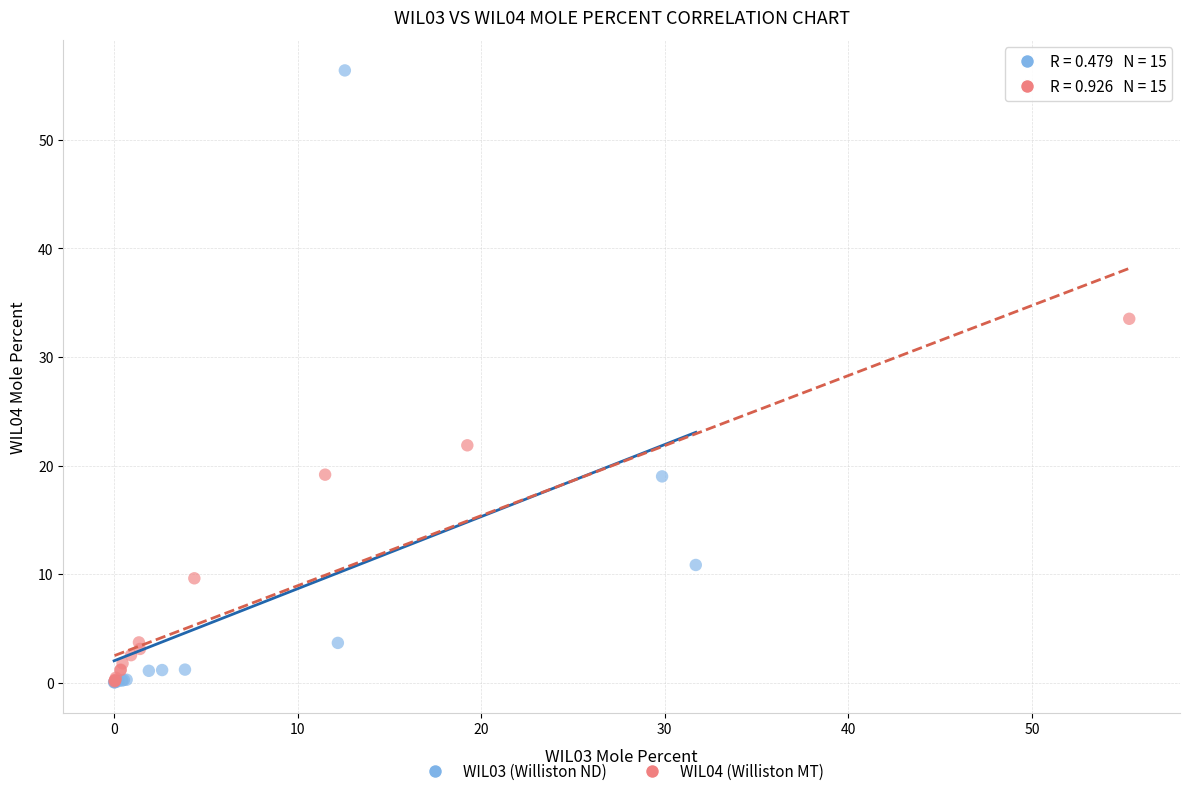

Which series has the largest Y range (max minus min)?

WIL03 (Williston ND)